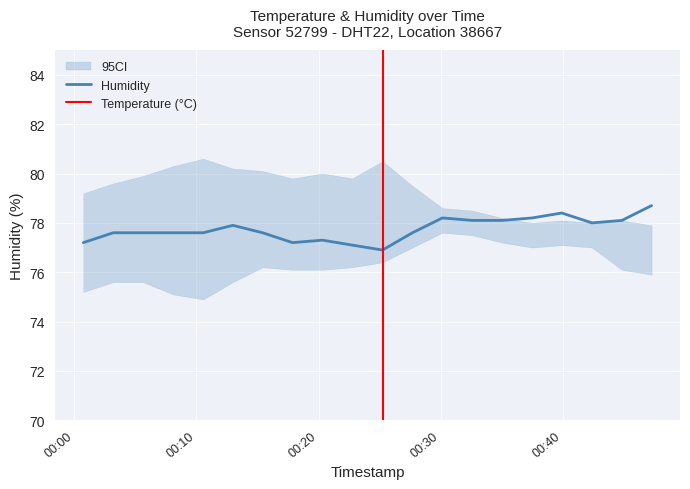

What is the maximum value for Humidity?

78.7